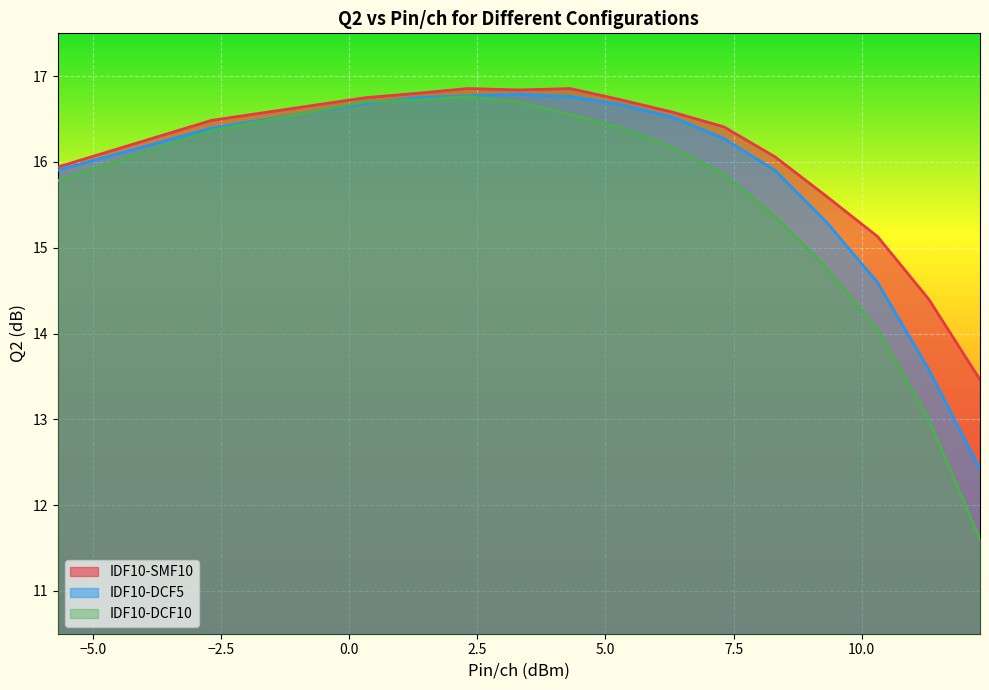

List the series in order of their overall mean, highest first.

IDF10-SMF10, IDF10-DCF5, IDF10-DCF10